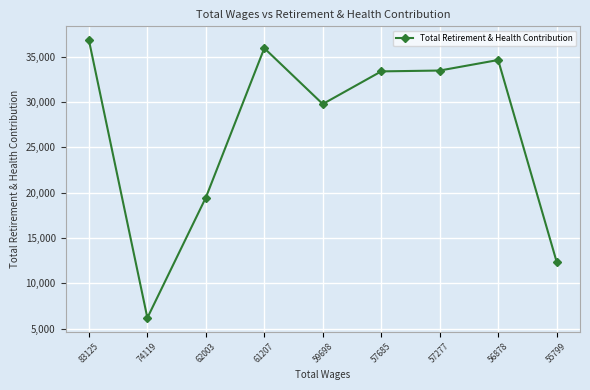

What is the difference between the second highest and minimum values?

29741